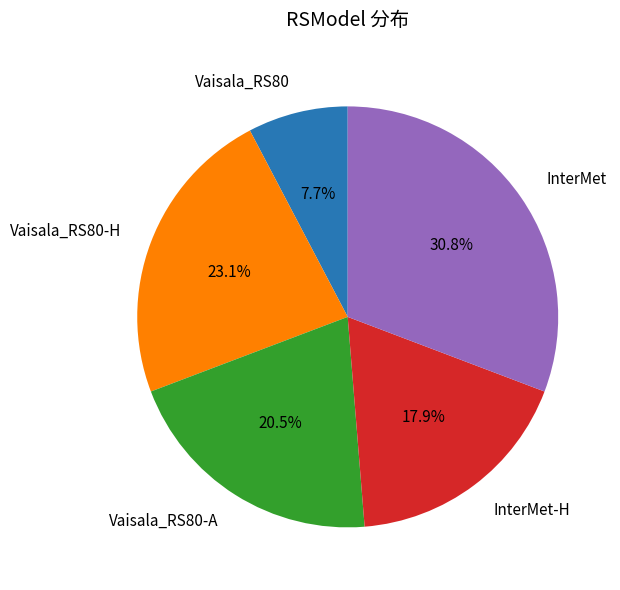

How many segments does this pie chart have?

5